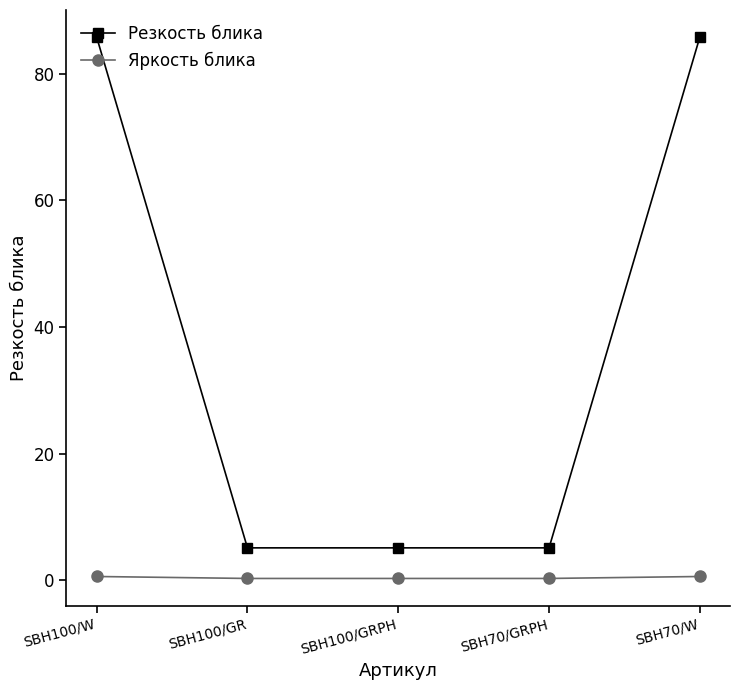

Which series has the widest spread of values?

Резкость блика